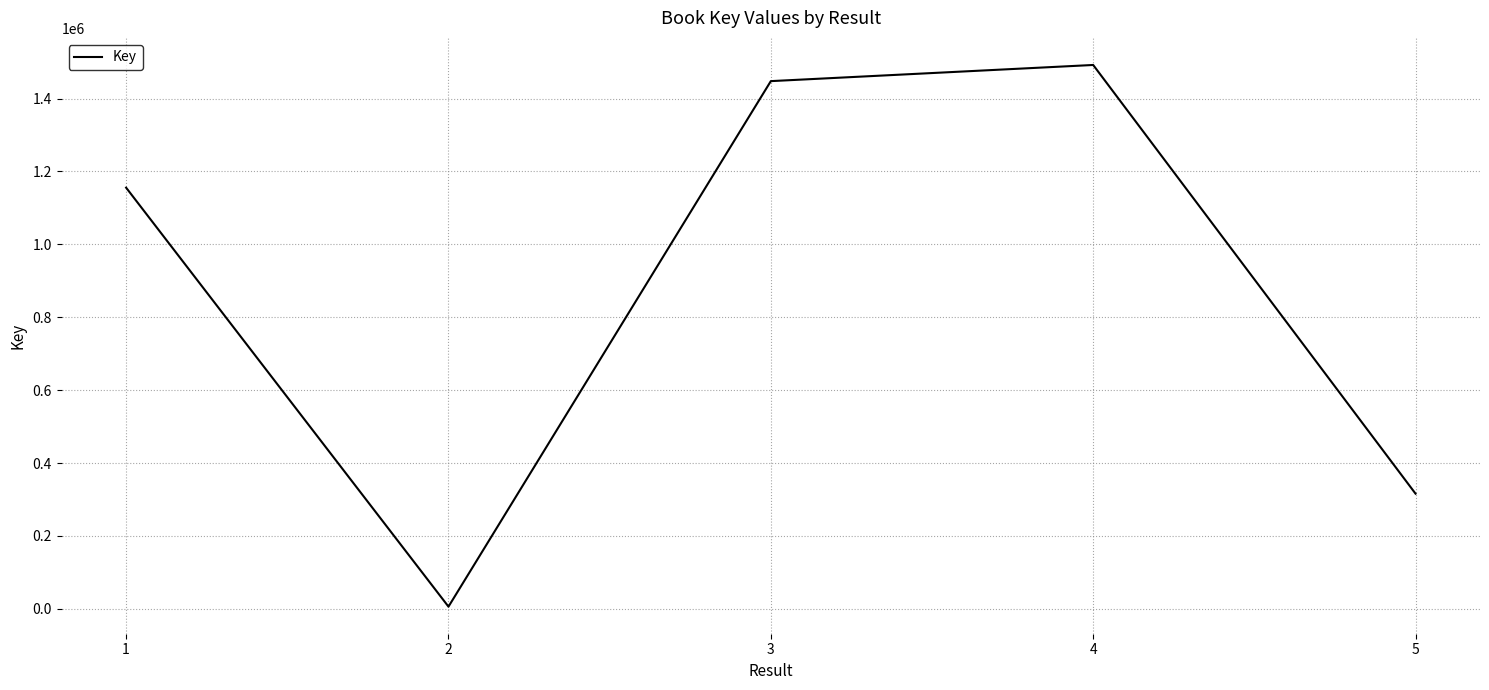

Rank the categories by value from highest to lowest.

4, 3, 1, 5, 2